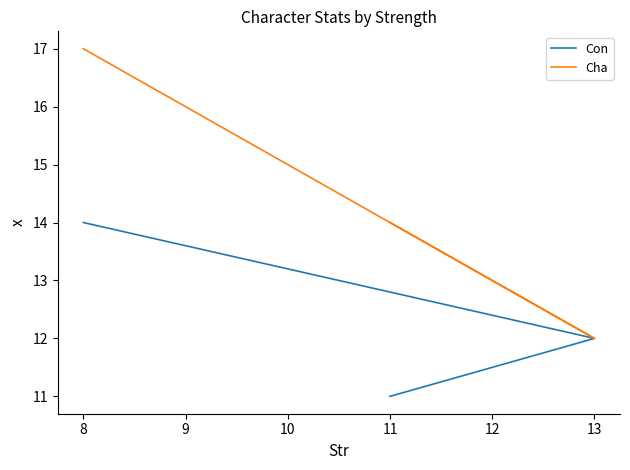

What is the spread (max minus min) of values at 8?

3